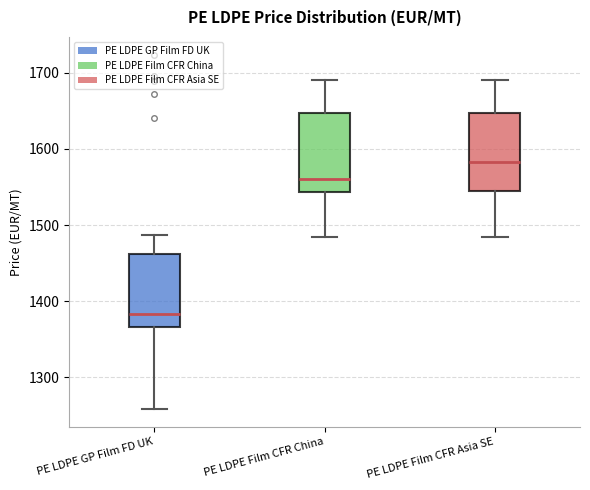

Which box has the highest median line?

PE LDPE Film CFR Asia SE